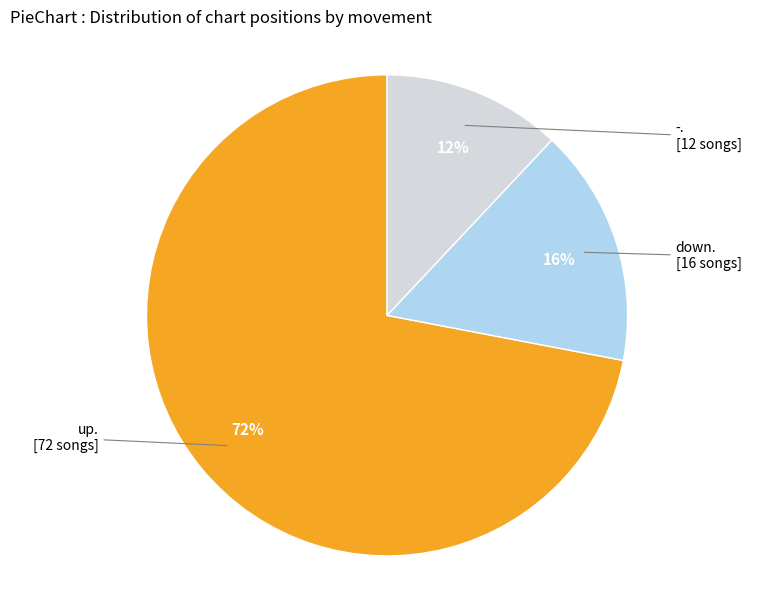

Does any single category account for the majority?

Yes